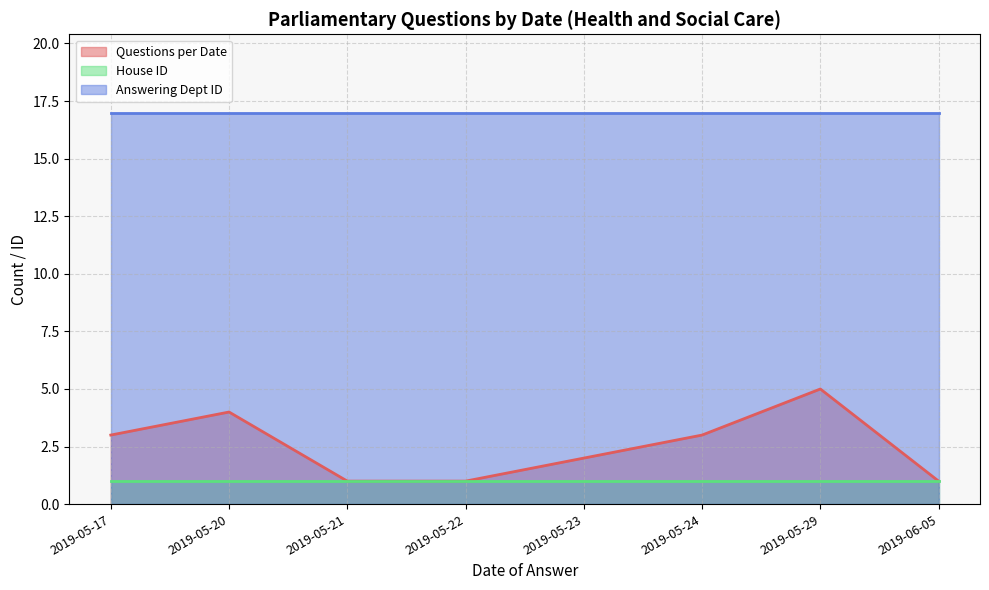

What is the total value across all series at 2019-05-17?

21